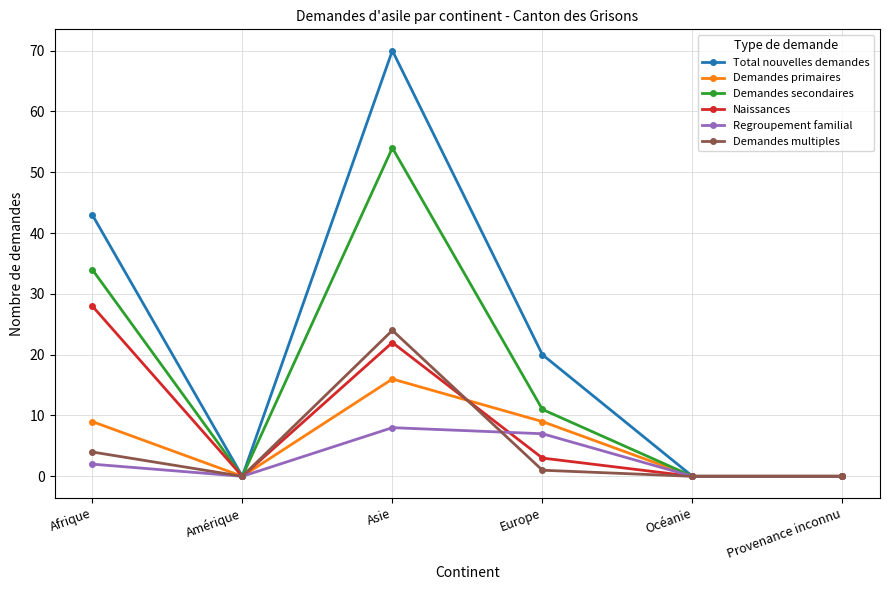

Read the Regroupement familial value at Afrique.

2